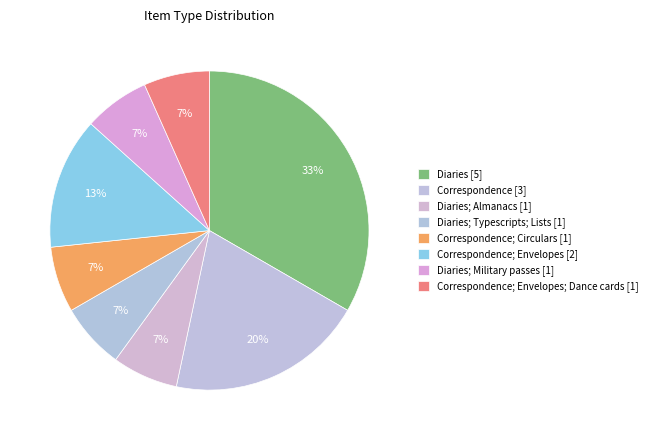

To the nearest percent, what is the average slice percentage?

12%